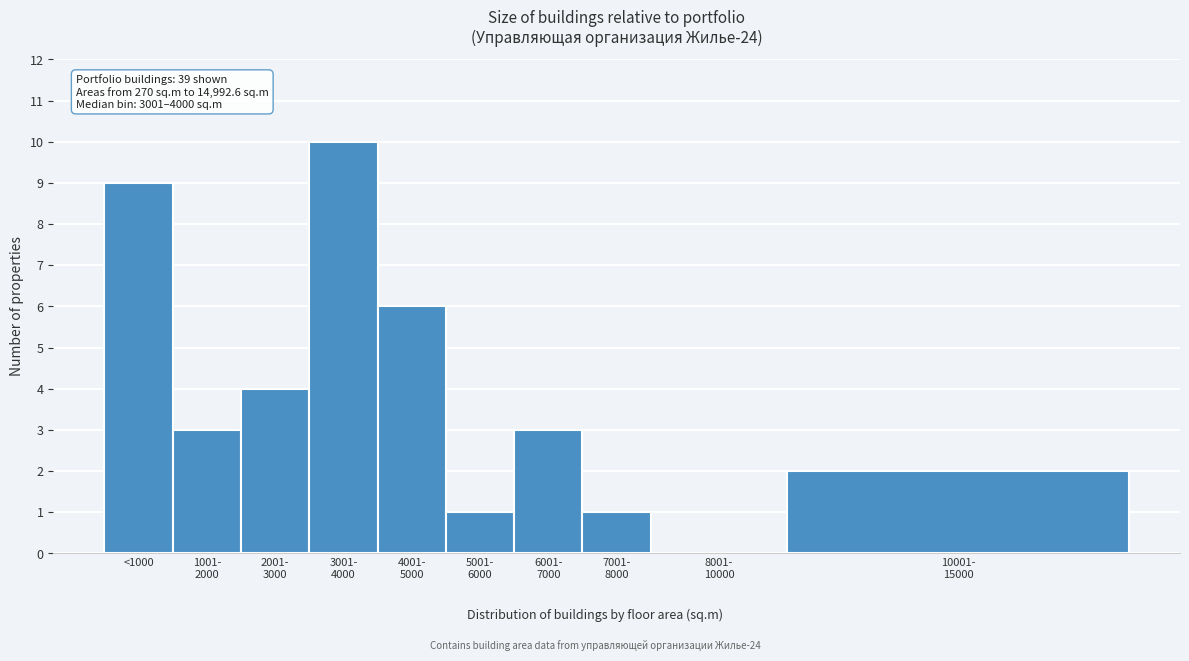

What is the sum of all values?

39